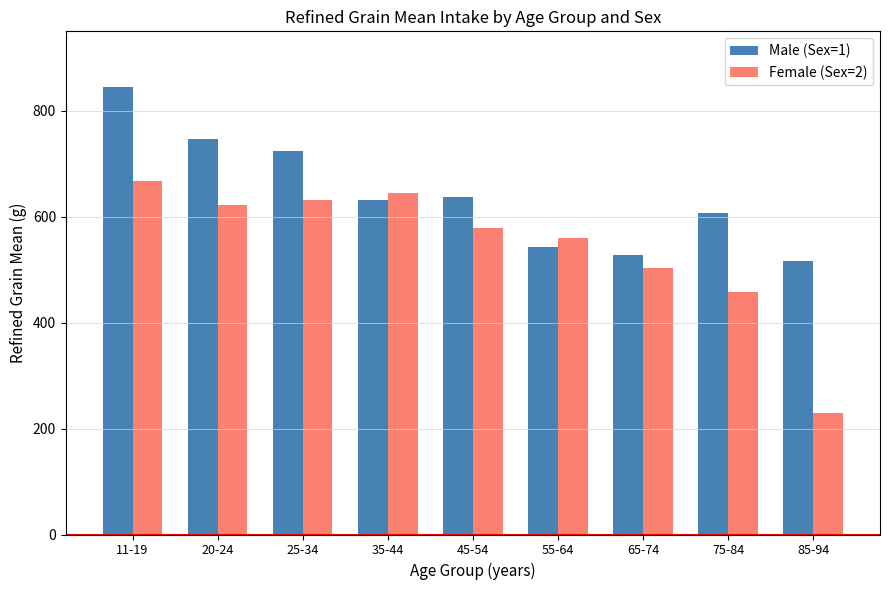

What are all the series names shown in the legend?

Male (Sex=1), Female (Sex=2)